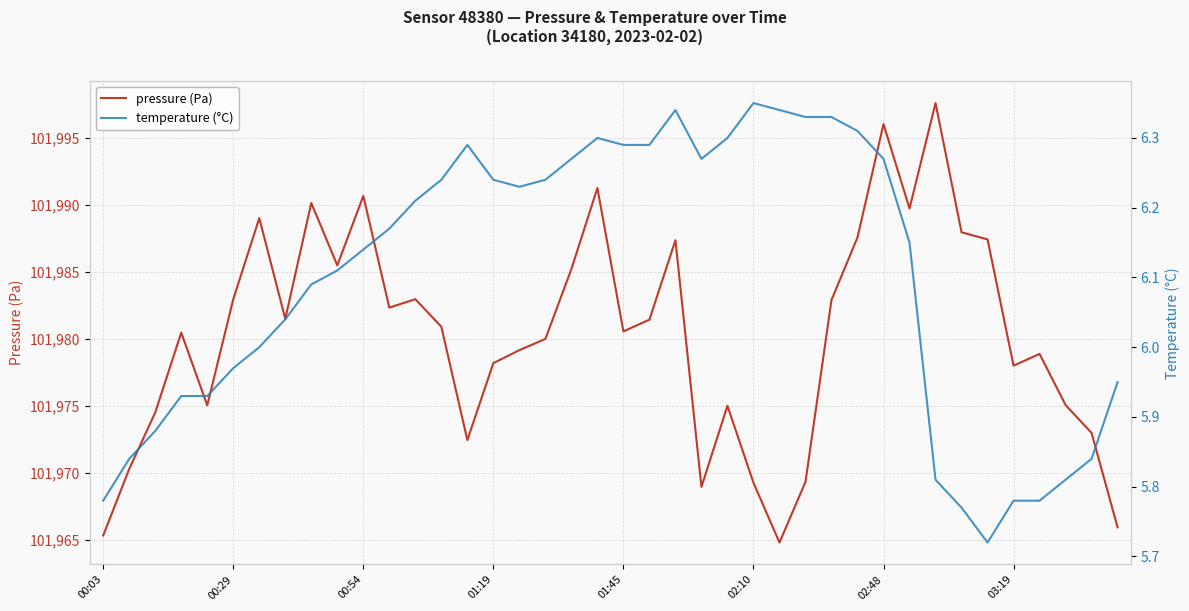

The value of pressure (Pa) at 01:19 is 101978.2. True or false?

True